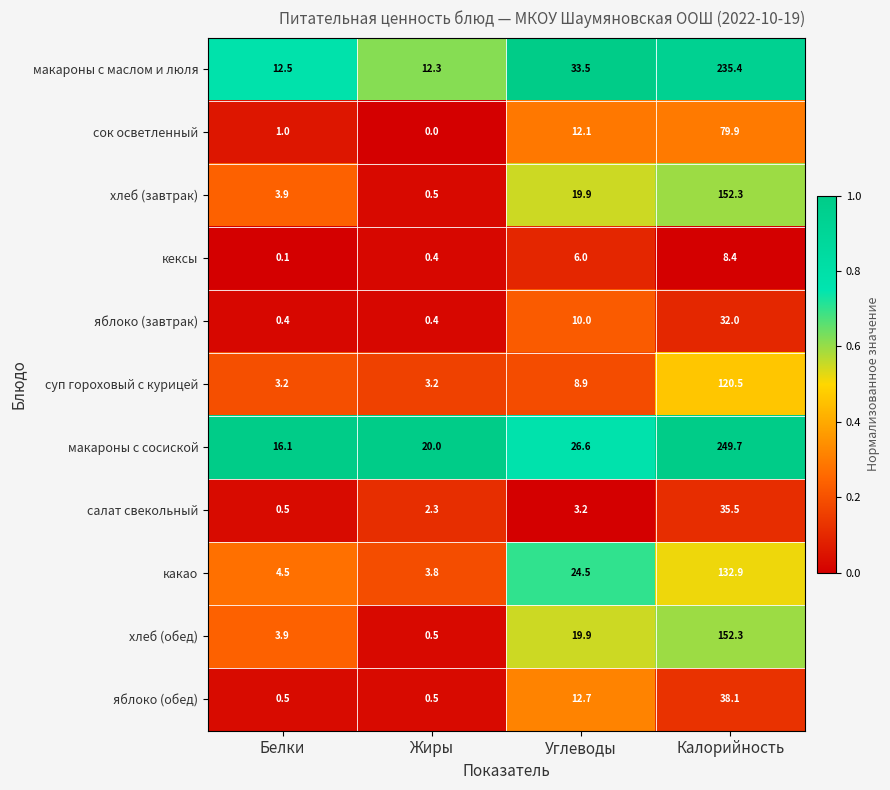

At how many categories does at least one series exceed 0?

4